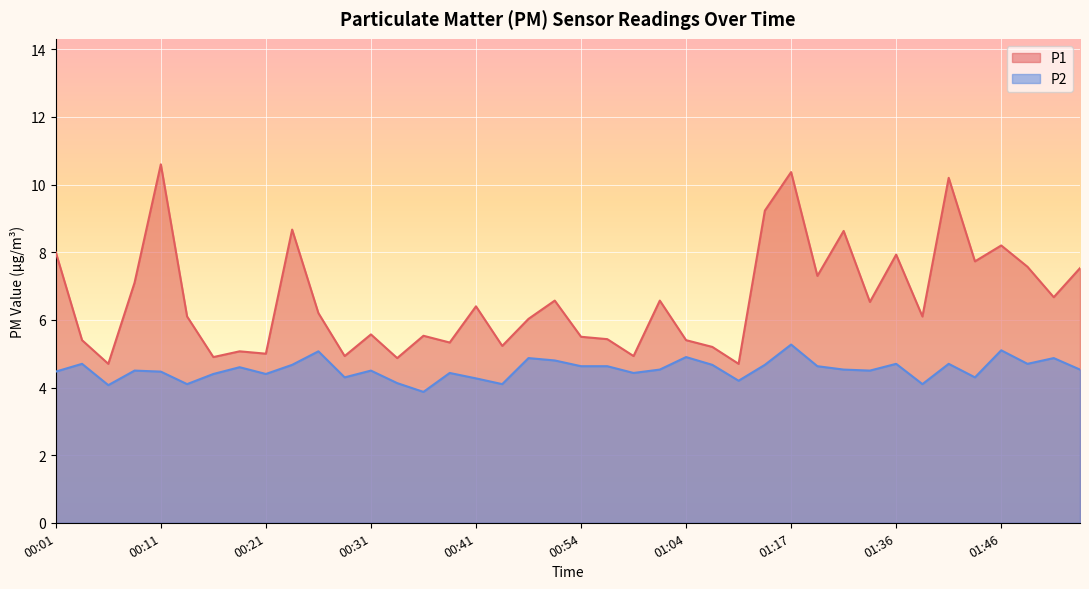

True or false: P2 and P1 intersect in this chart.

False